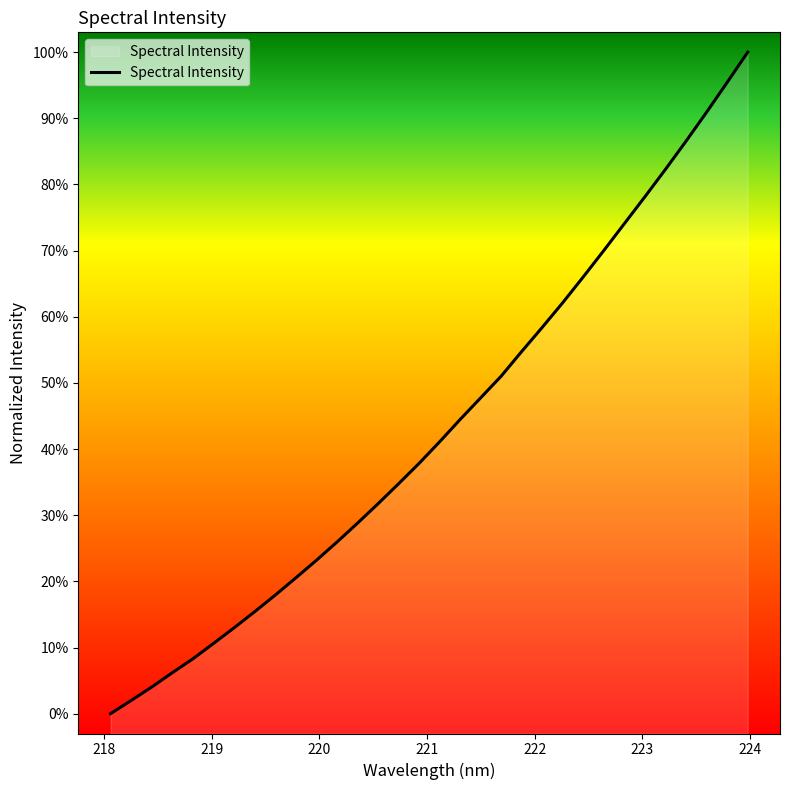

Rank the categories by value from lowest to highest.

218.0596, 218.2508, 218.442, 218.6332, 218.8244, 219.0156, 219.2067, 219.3979, 219.589, 219.7801, 219.9712, 220.1623, 220.3533, 220.5444, 220.7354, 220.9264, 221.1174, 221.3083, 221.4993, 221.6902, 221.8812, 222.0721, 222.263, 222.4538, 222.6447, 222.8355, 223.0264, 223.2172, 223.408, 223.5987, 223.7895, 223.9802